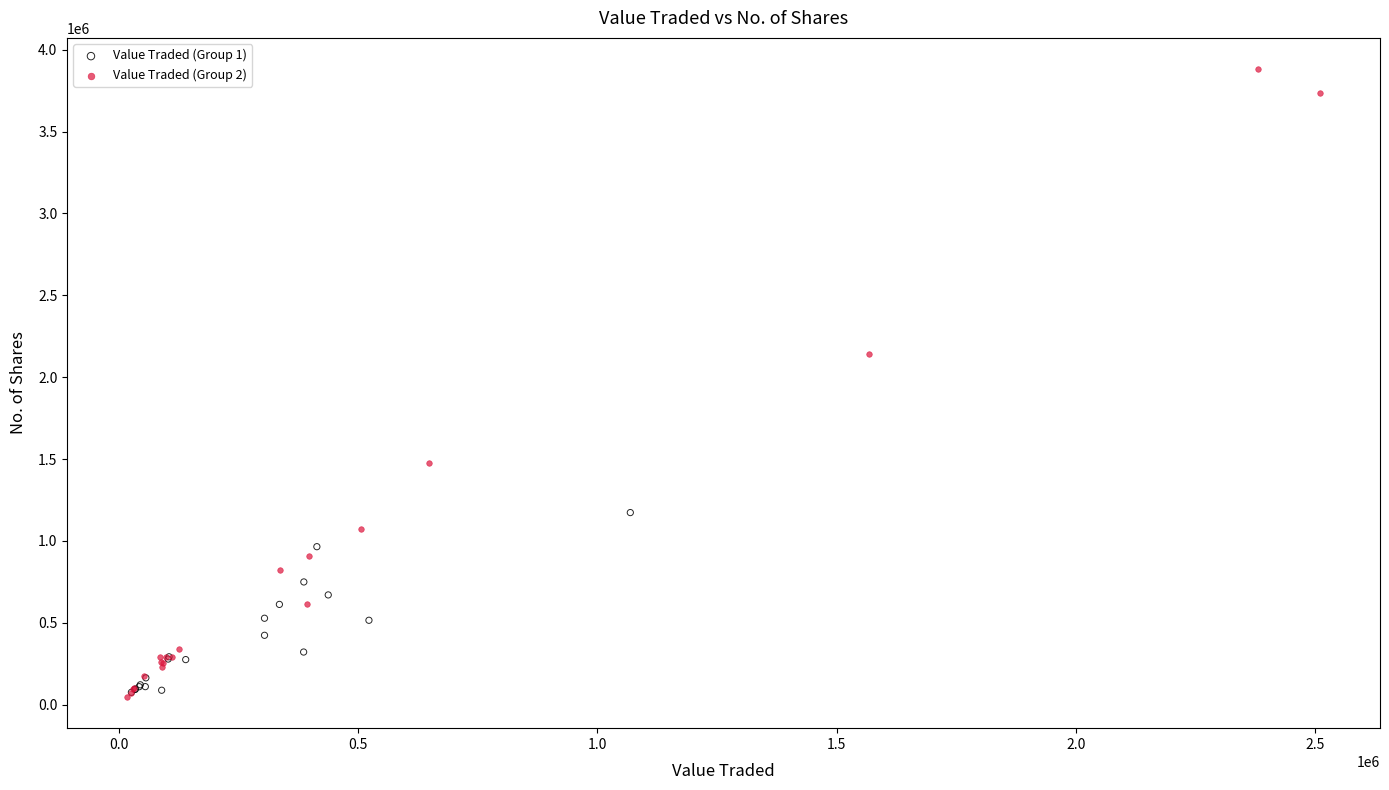

Which series contains the highest Y value?

Value Traded (Group 2)